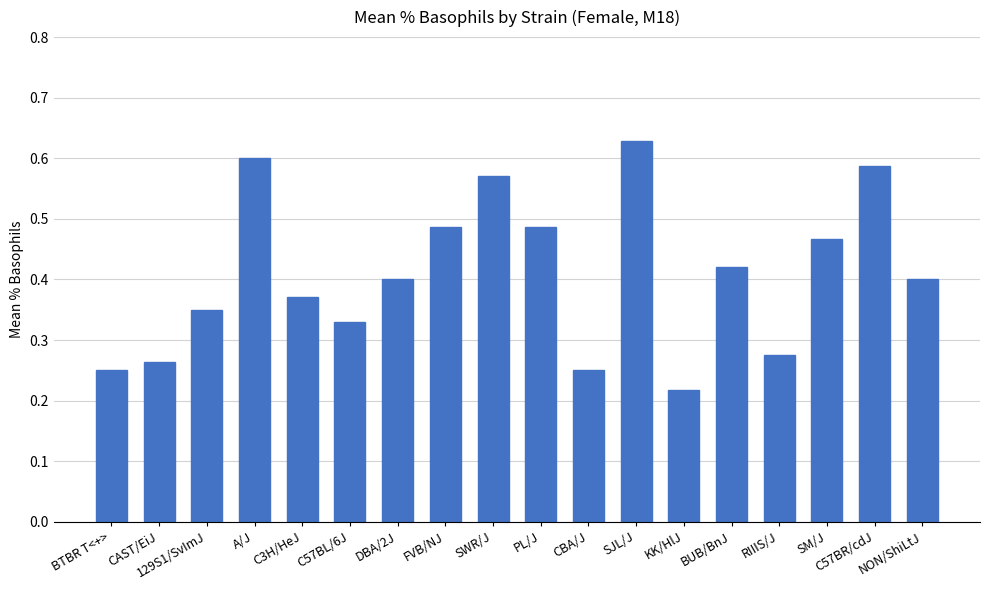

At which category does the chart reach its peak across all series?

SJL/J